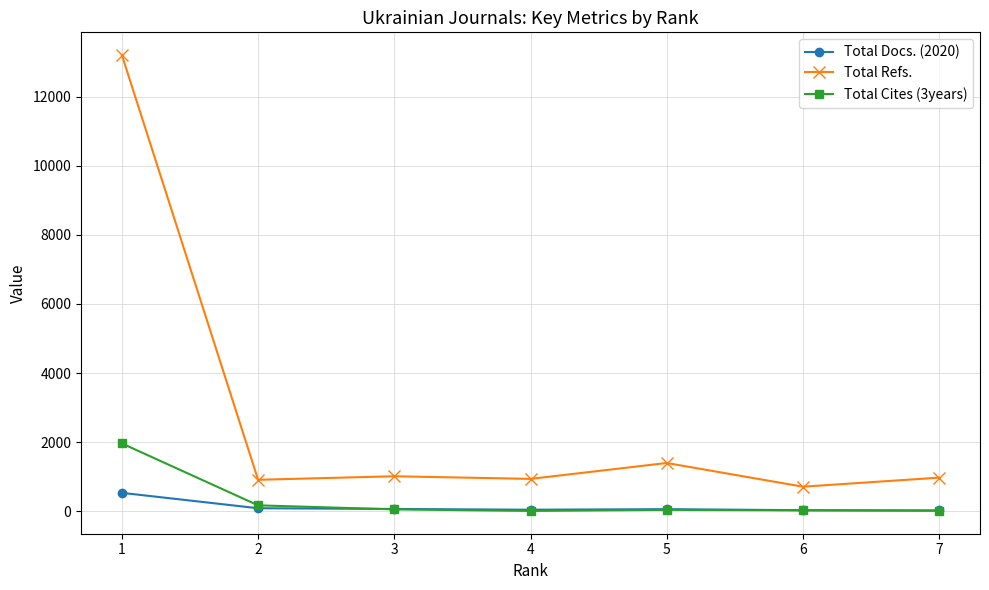

What is the value of the Total Refs. point at the 7th from the left?

970